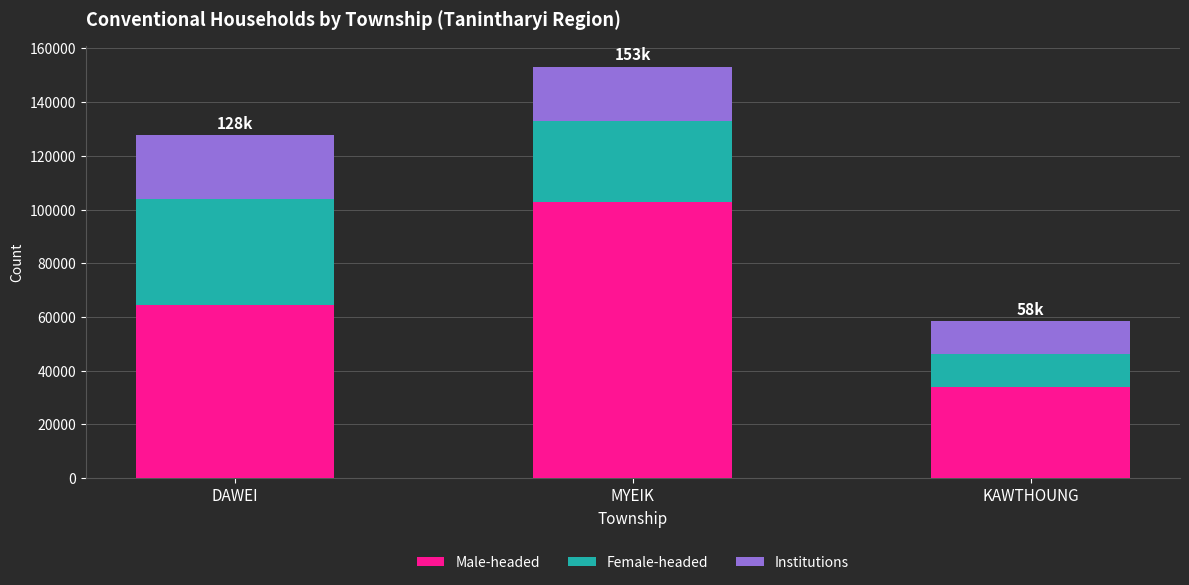

List the labels in order of Male-headed value, largest first.

MYEIK, DAWEI, KAWTHOUNG